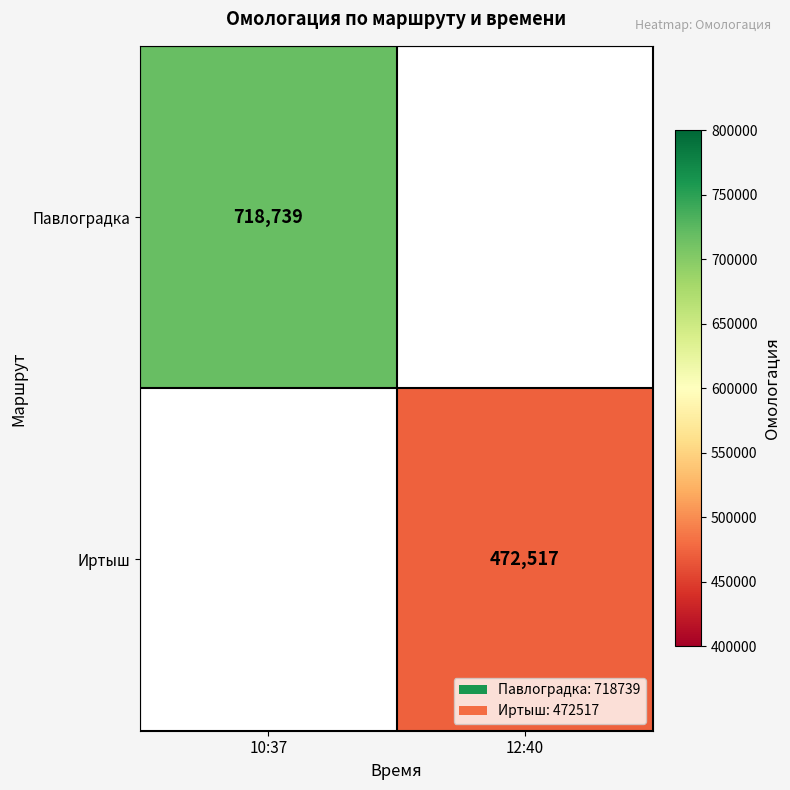

True or false: Павлоградка has a value of 718739 at 10:37.

True